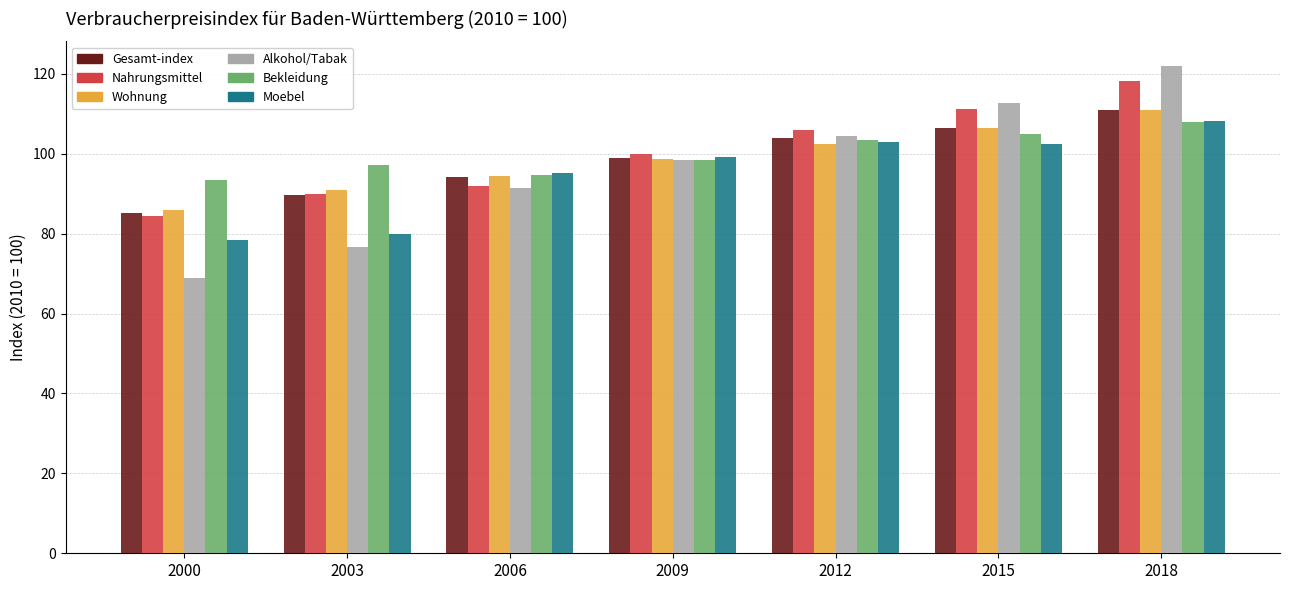

At how many categories does at least one series exceed 118?

1